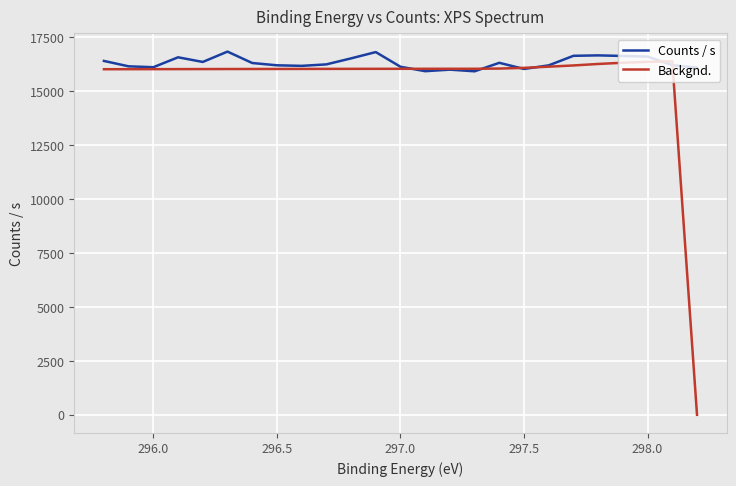

What are all the series names shown in the legend?

Counts / s, Backgnd.